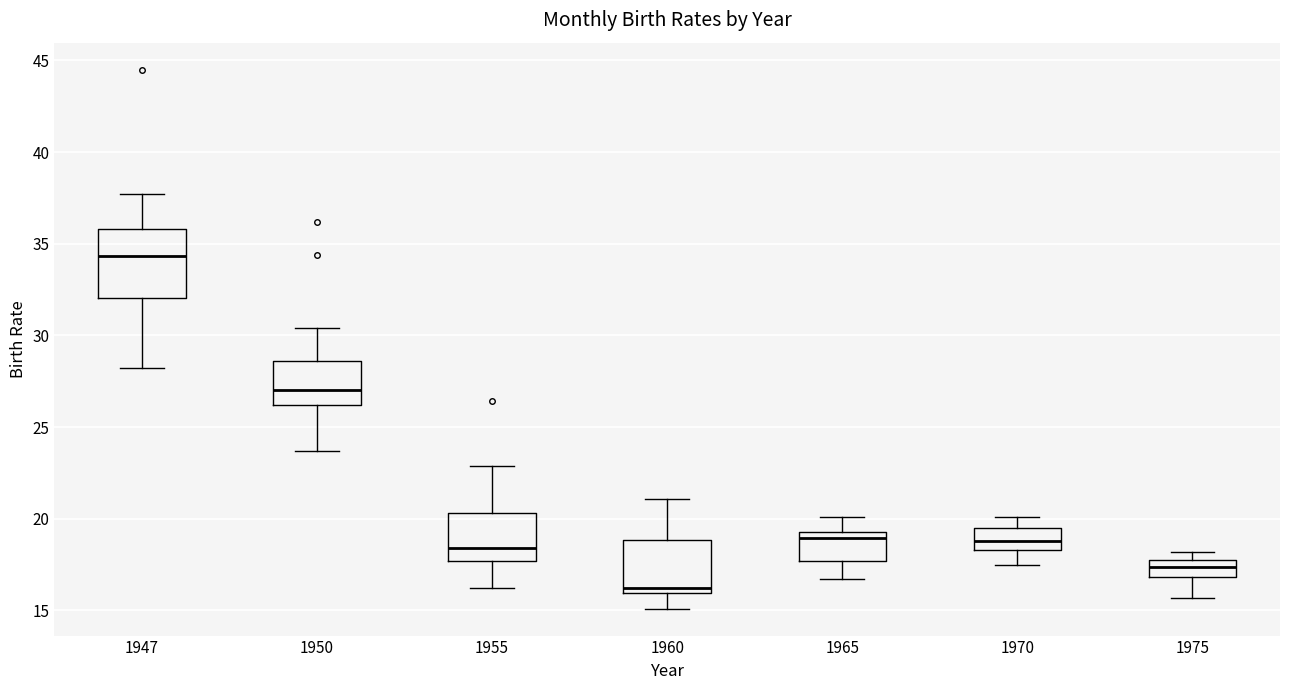

Reading left to right, read every box against the y-axis: the position of its median line, the range the box covers, and the ends of its whiskers. The values are not printed on the chart, so give them approximately, as read against the axis.

1947: median 34.5, box 32.0 to 36.0, whiskers 28.0 to 37.5
1950: median 27.0, box 26.0 to 28.5, whiskers 23.5 to 30.5
1955: median 18.5, box 17.5 to 20.5, whiskers 16.0 to 23.0
1960: median 16.5, box 16.0 to 19.0, whiskers 15.0 to 21.0
1965: median 19.0, box 17.5 to 19.5, whiskers 16.5 to 20.0
1970: median 19.0, box 18.5 to 19.5, whiskers 17.5 to 20.0
1975: median 17.5, box 17.0 to 18.0, whiskers 15.5 to 18.0 (just above the box's upper edge)